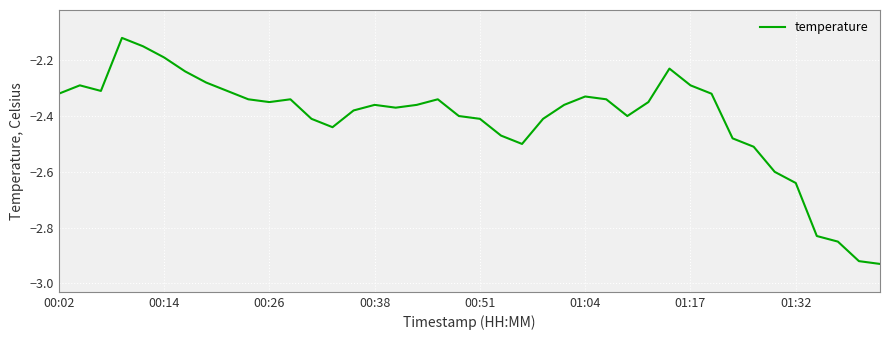

What is the difference between the maximum and minimum values?

0.8